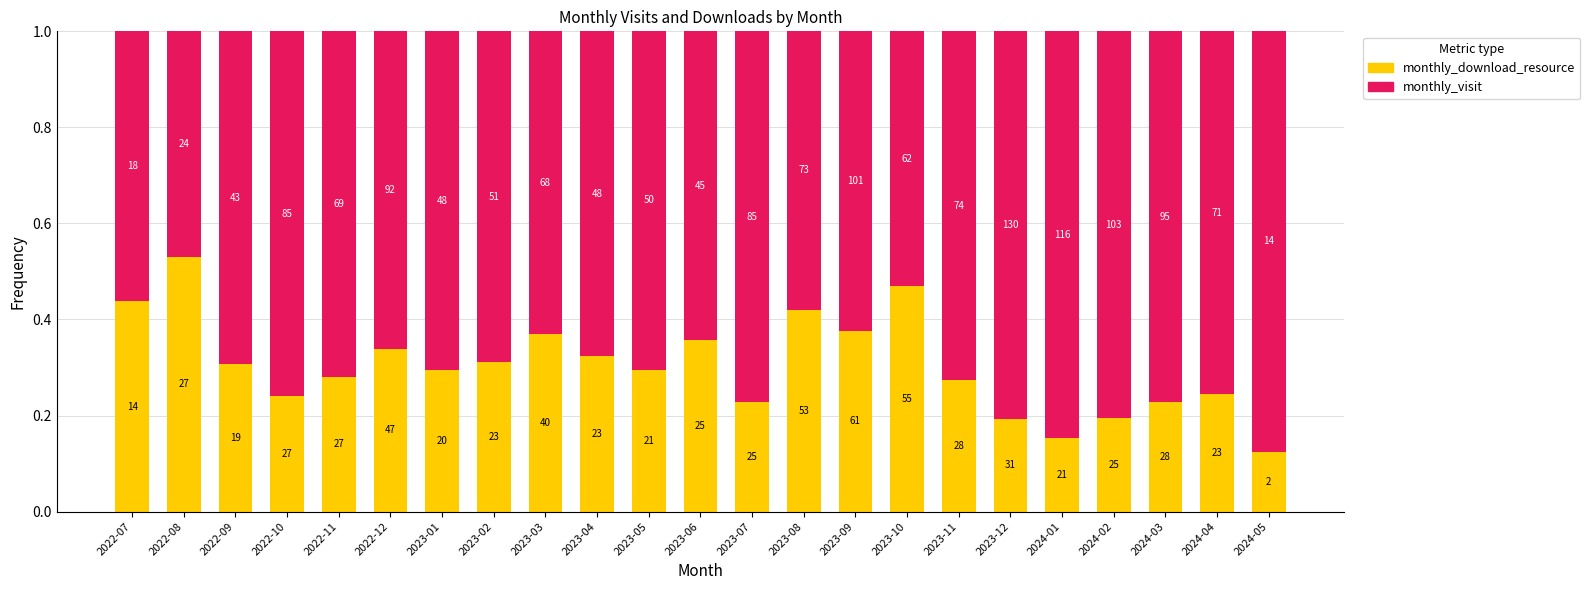

Are the bars grouped side by side (vs. stacked)?

No